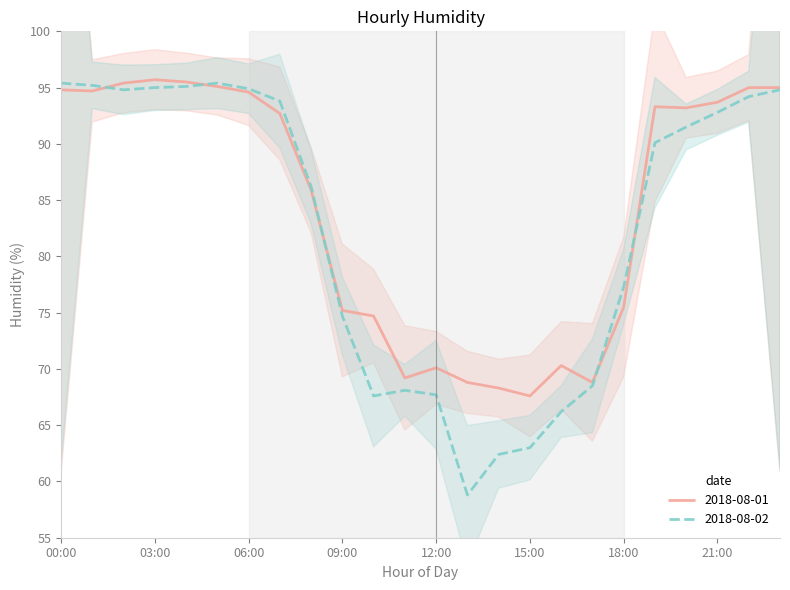

Reading right to left, what are all the values shown in this chart?

95.0	95.0	93.7	93.2	93.3	75.5	68.8	70.3	67.6	68.3	68.8	70.1	69.2	74.7	75.2	85.9	92.7	94.6	95.1	95.5	95.7	95.4	94.7	94.8